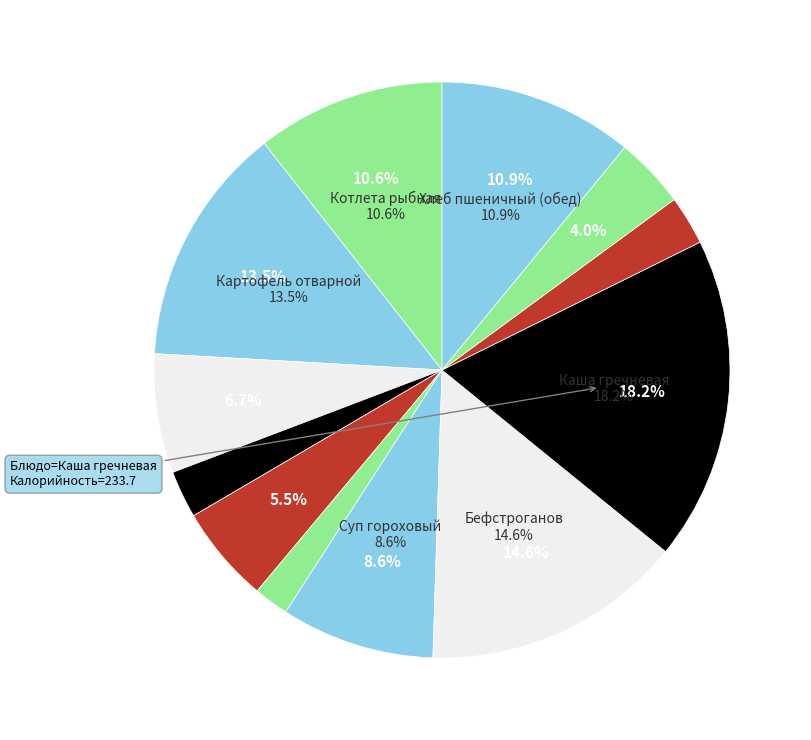

What is the smallest slice in the pie chart?

Свекла отварная